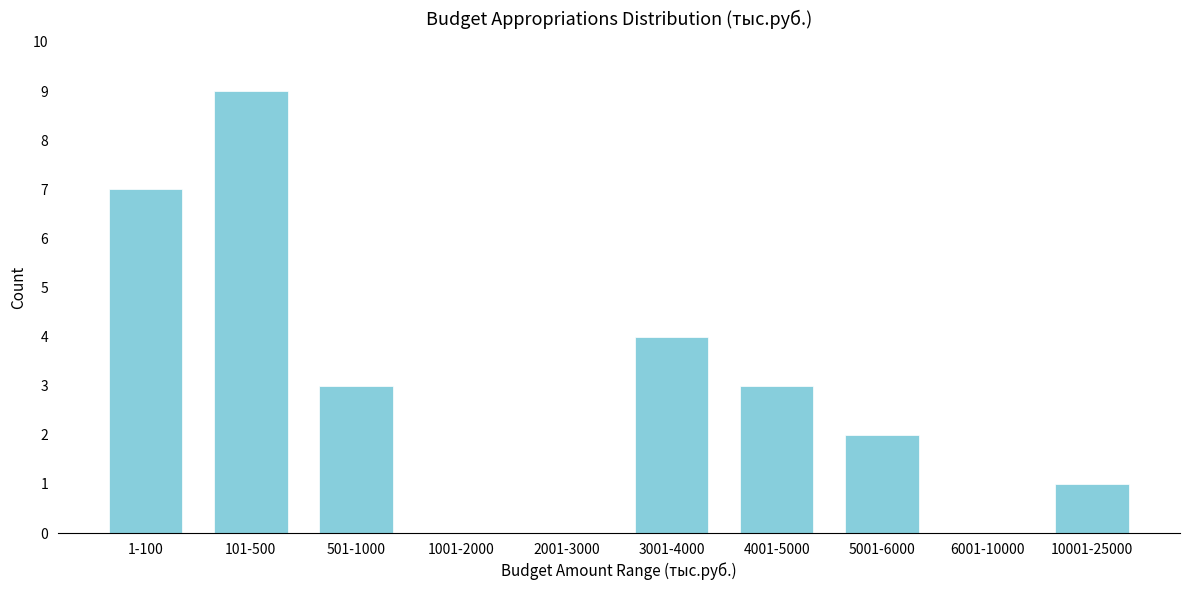

Reading right to left, what are all the values shown in this chart?

10001-25000=1	6001-10000=0	5001-6000=2	4001-5000=3	3001-4000=4	2001-3000=0	1001-2000=0	501-1000=3	101-500=9	1-100=7